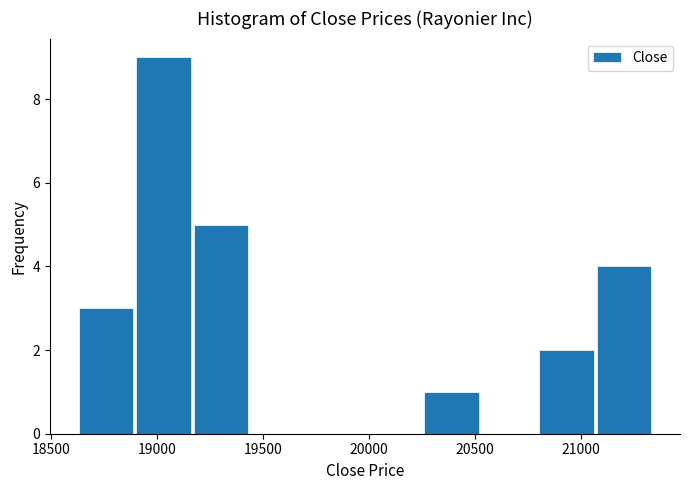

Reading left to right, list every bar in this chart as the range it spans on the x-axis followed by its height. Neither the bar edges nor the heights are printed on the chart, so give them approximately, as read against the axes.

18650 to 18900: 3
18900 to 19150: 9
19150 to 19450: 5
19450 to 19700: 0
19700 to 20000: 0
20000 to 20250: 0
20250 to 20550: 1
20550 to 20800: 0
20800 to 21050: 2
21050 to 21350: 4